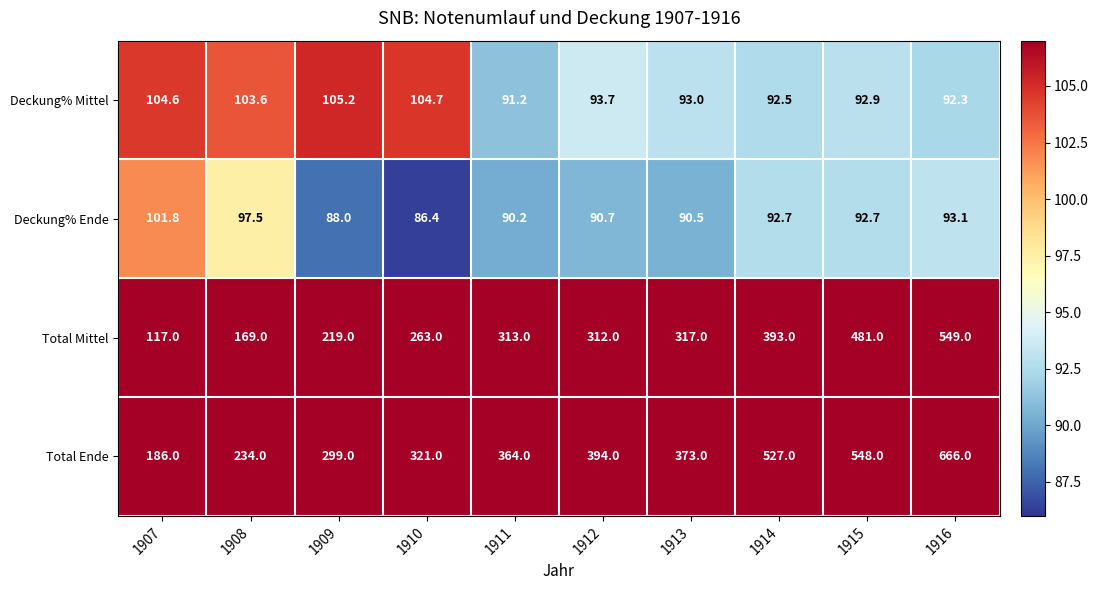

What is the approximate value of Deckung% Mittel at 1911?

91.2